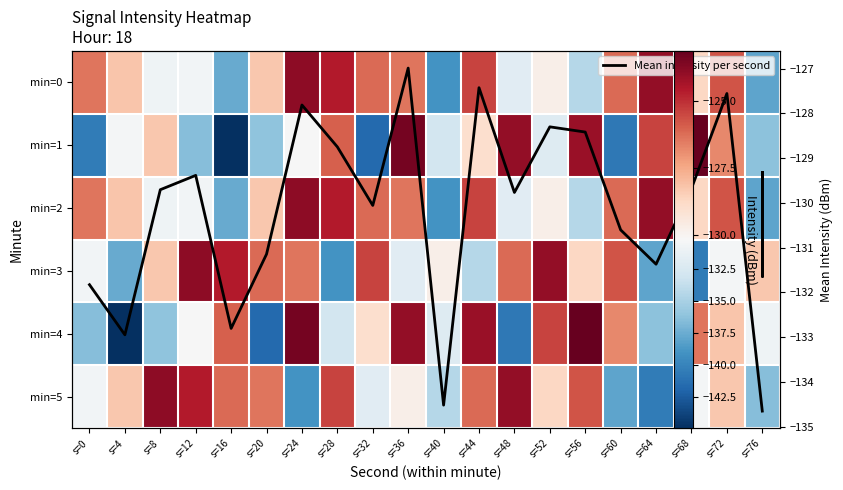

Rank the series at s=76 from highest to lowest value.

min=3, min=4, Mean intensity per second, min=1, min=5, min=0, min=2